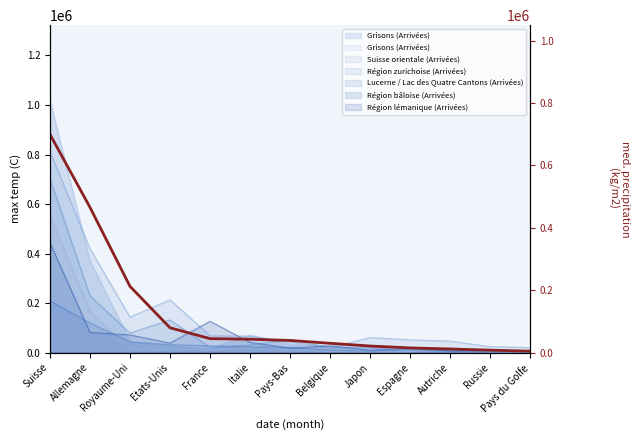

True or false: the data shows 2176.2 at Russie.

False